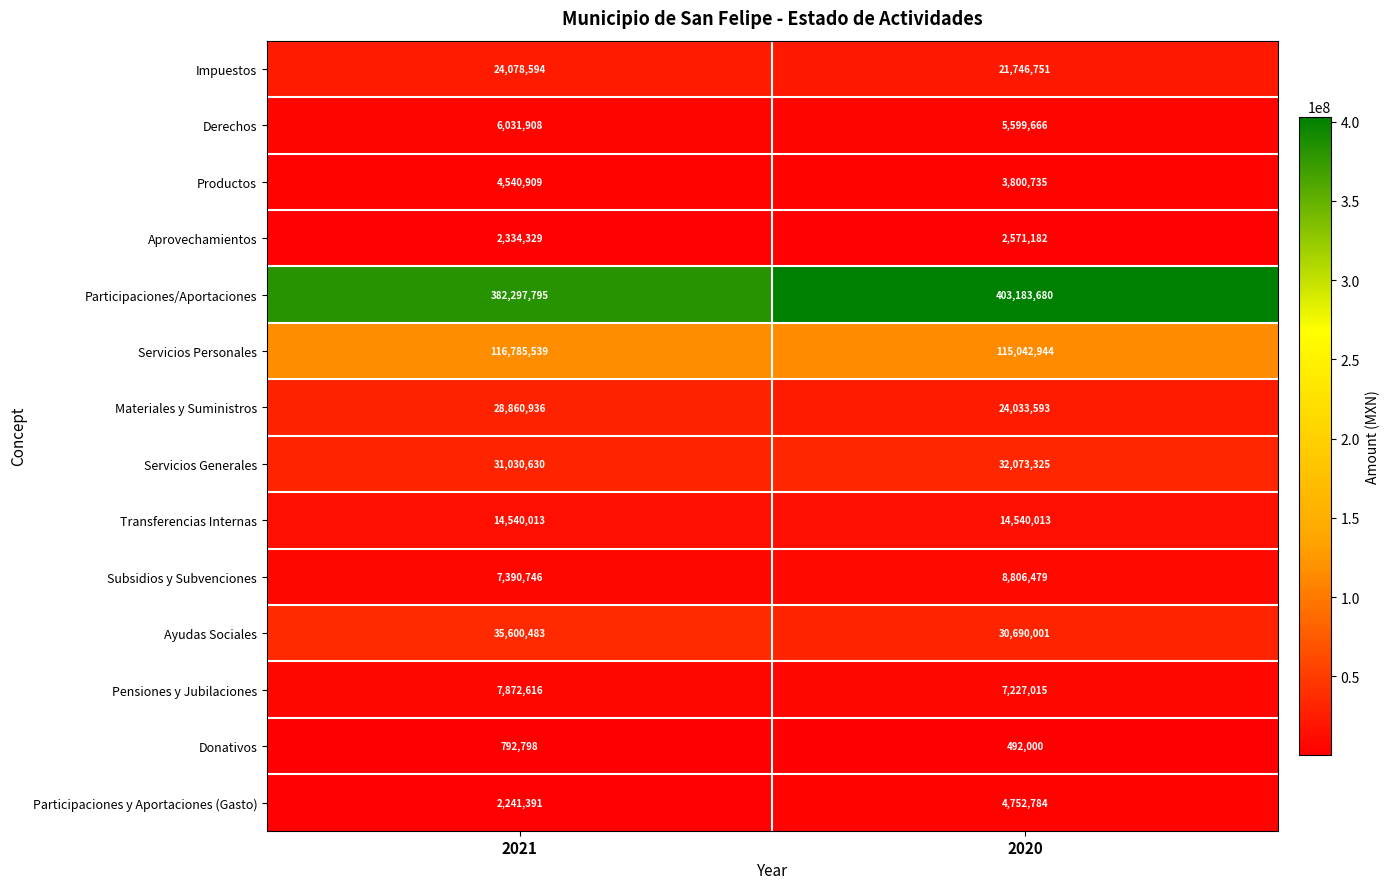

Which series has the largest range (max minus min)?

Participaciones/Aportaciones